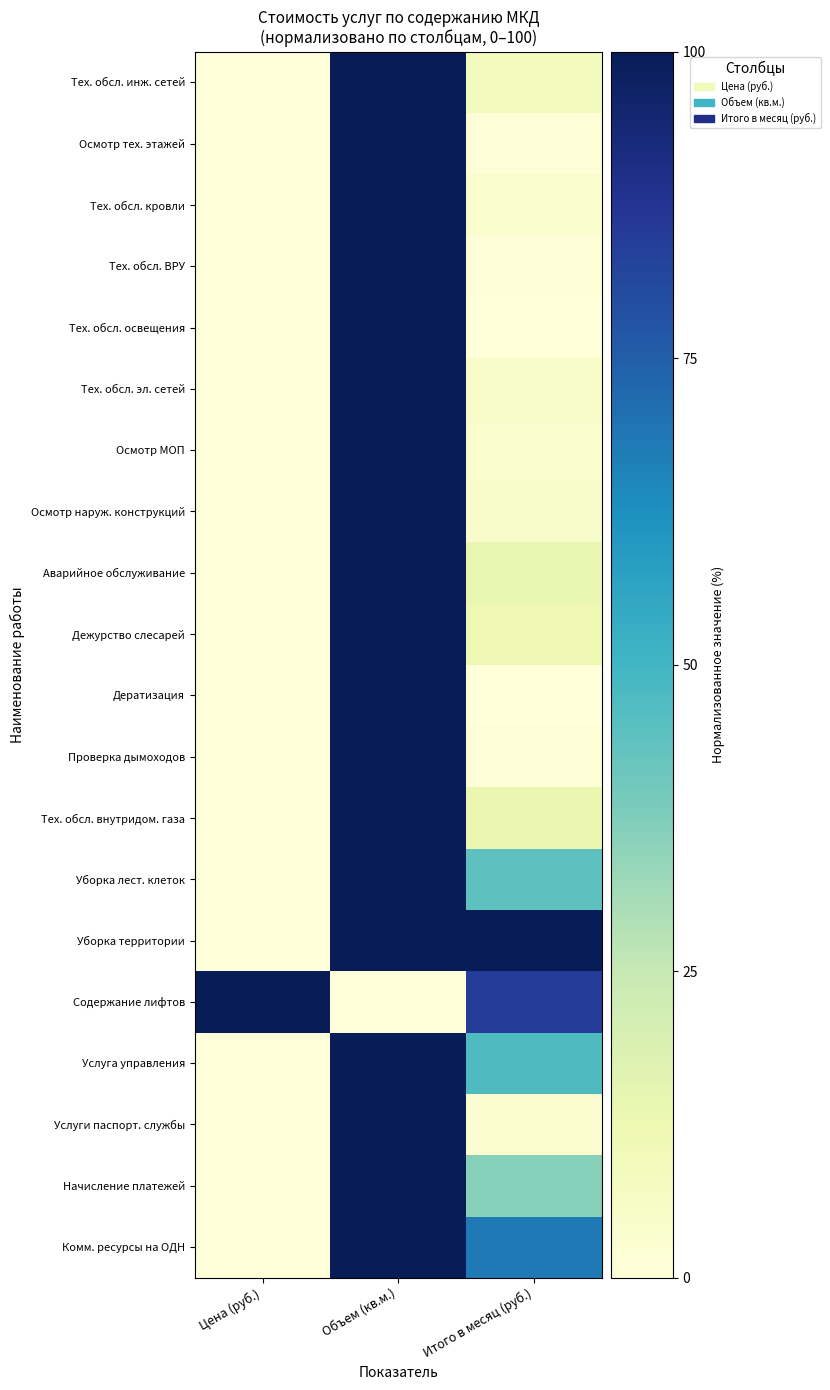

At how many categories does at least one series exceed 67?

3